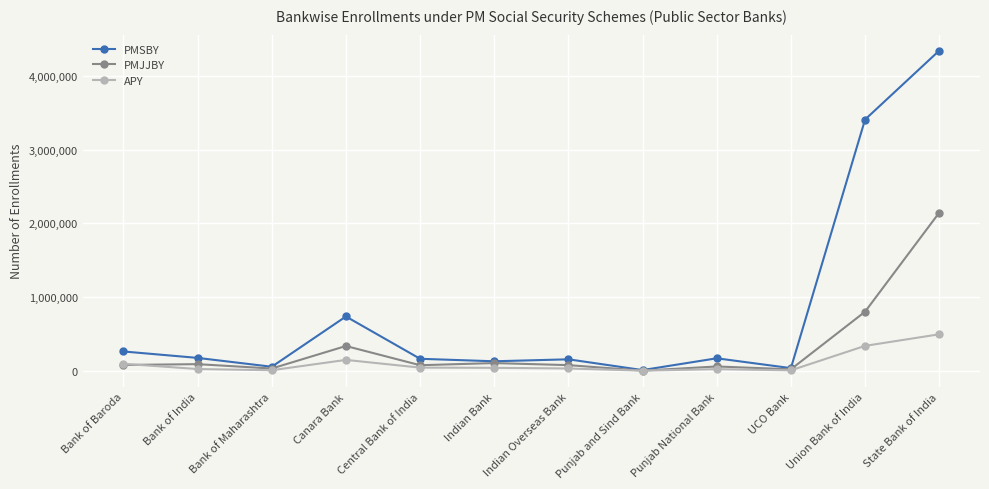

What is the maximum value shown in the chart?

4340351